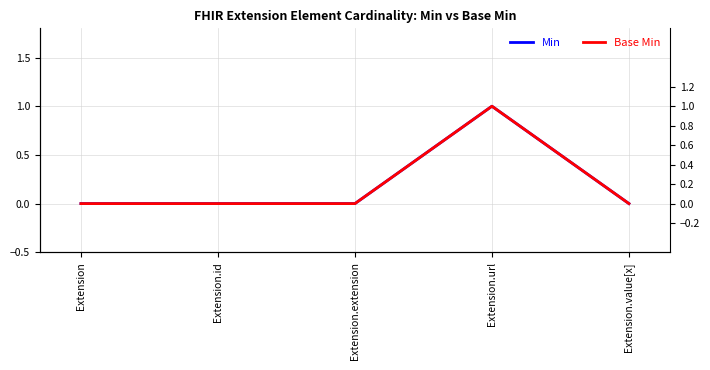

How many data points does each series have?

5